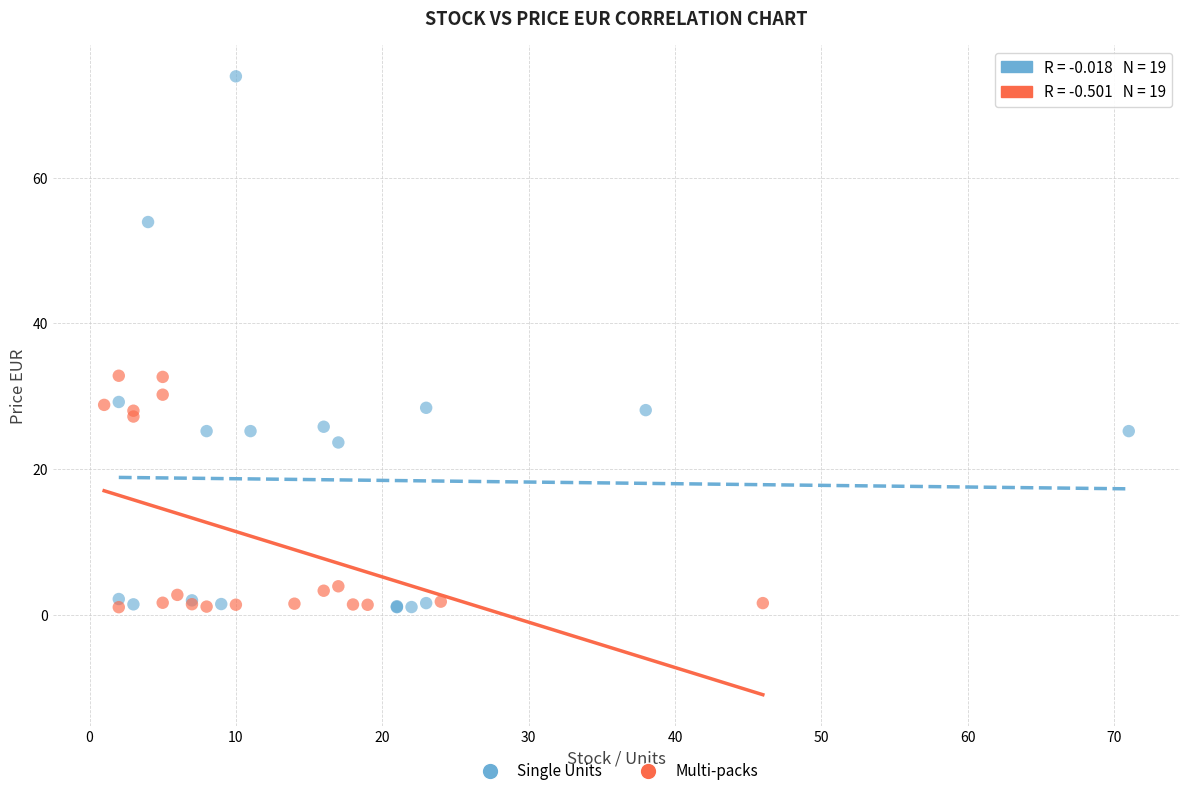

Which series reaches the maximum Y coordinate?

Single Units